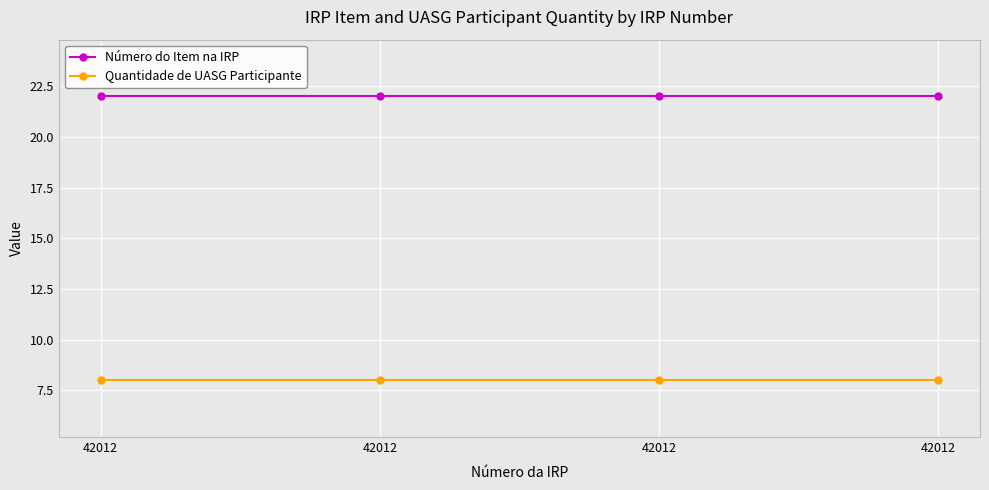

Does the chart have visible grid lines?

Yes